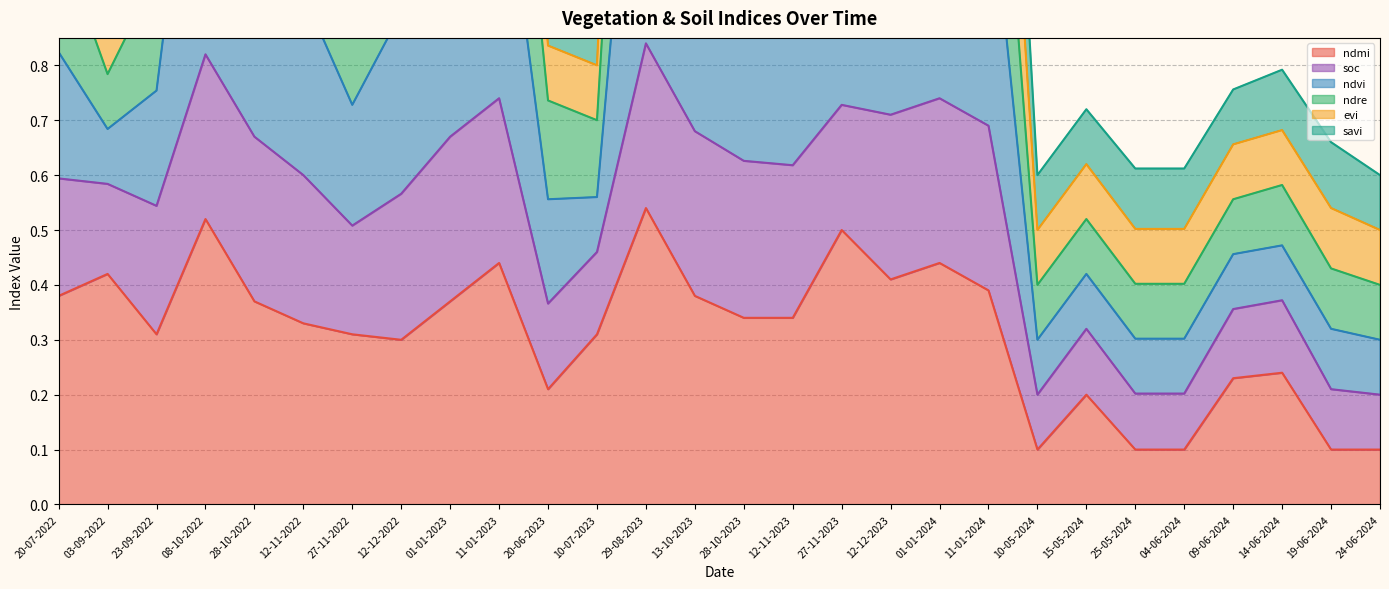

True or false: ndmi has a value of 0.6 at 11-01-2024.

False